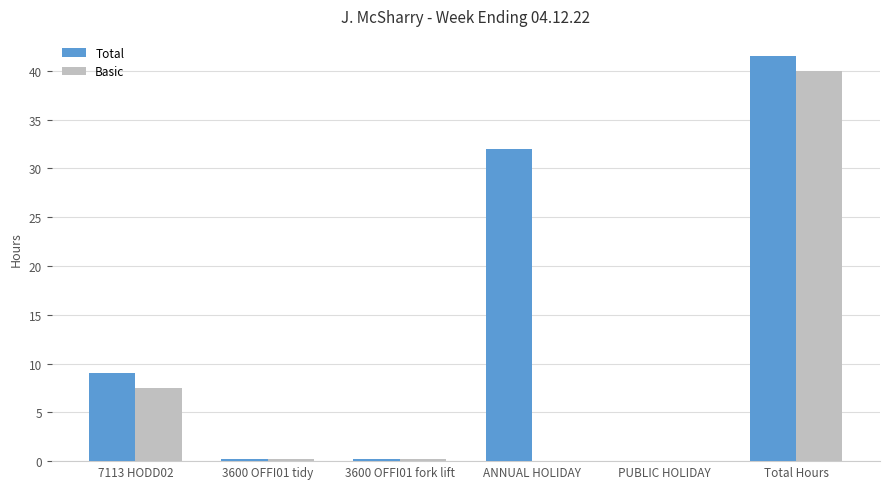

The Basic series shows 0.2 at 3600 OFFI01 fork lift. True or false?

True